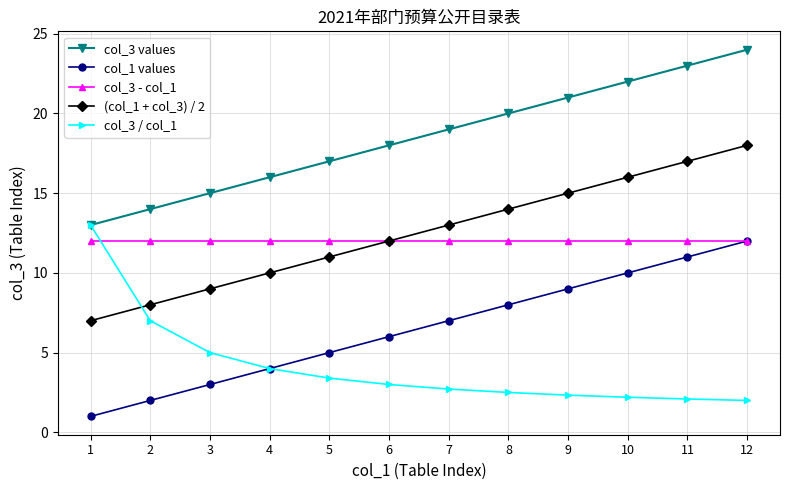

True or false: col_3 values and col_1 values cross at least once.

False